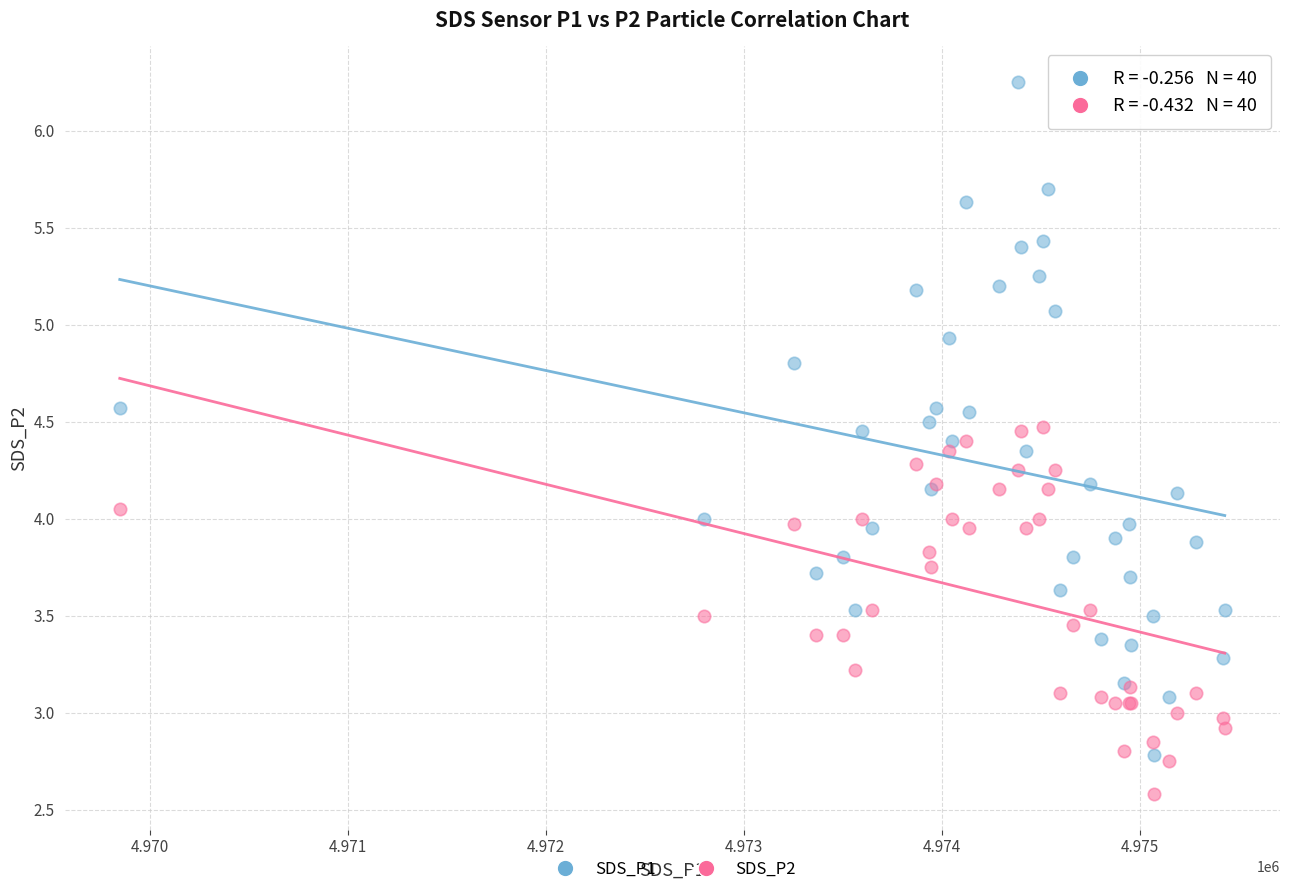

What is the X range (max minus min) for the scatter plot?

5581.0